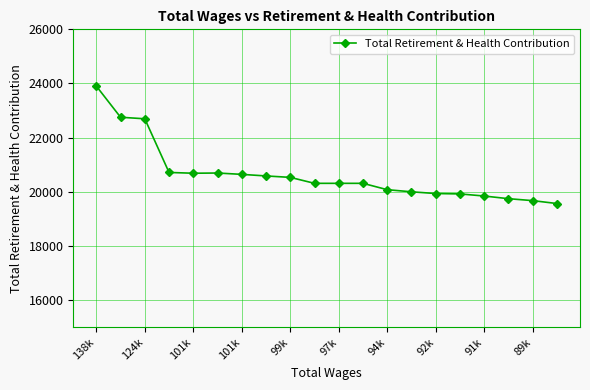

What is the value of the 5th point from the left?

20685